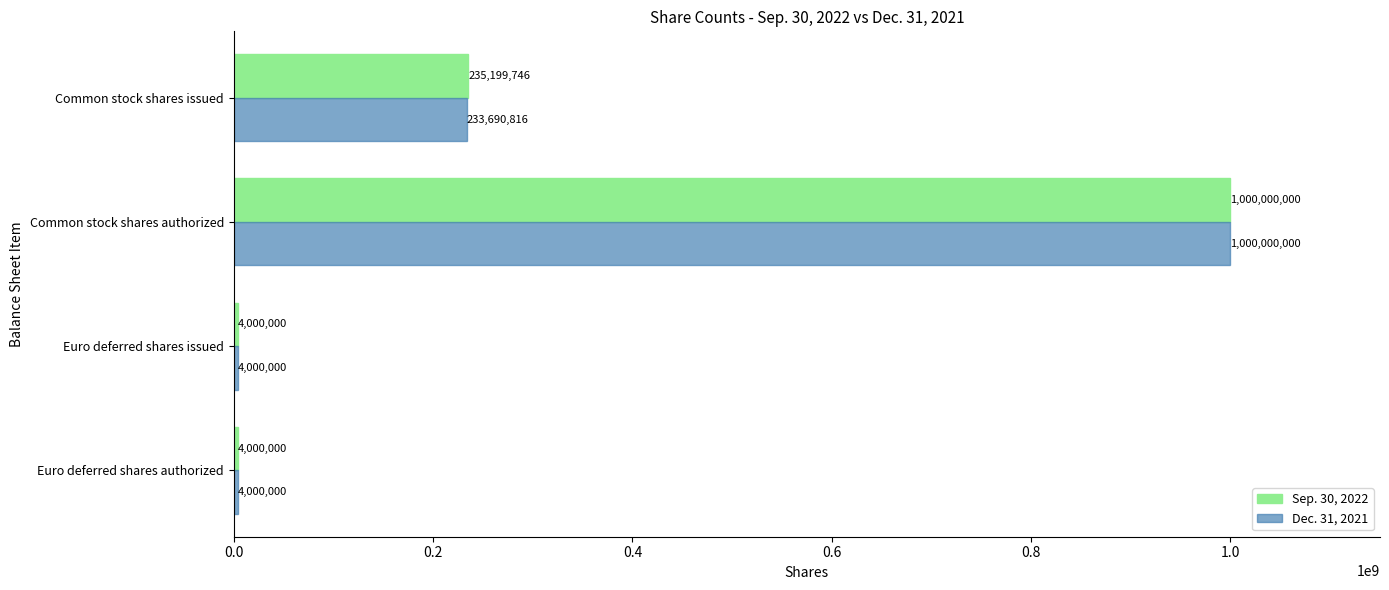

What are all the series names shown in the legend?

Sep. 30, 2022, Dec. 31, 2021